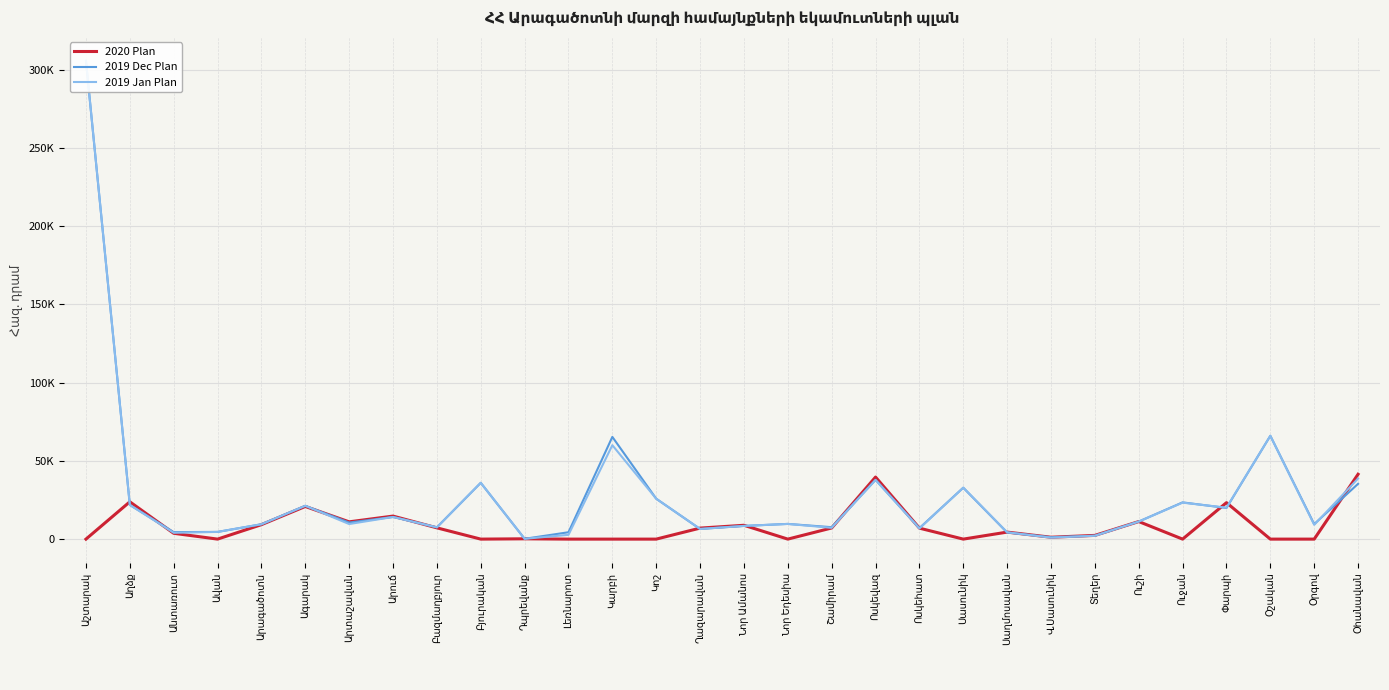

True or false: 2020 Plan has a value of 8840.3 at Նոր Ամանոս.

True